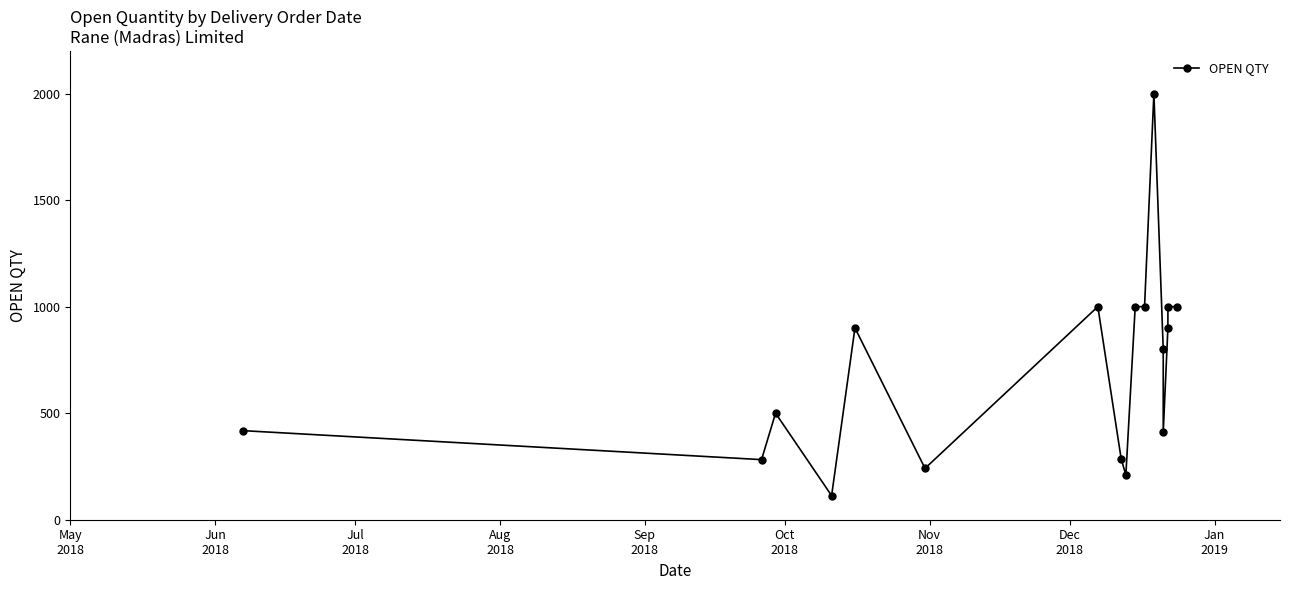

What is the maximum value shown in the chart?

2000